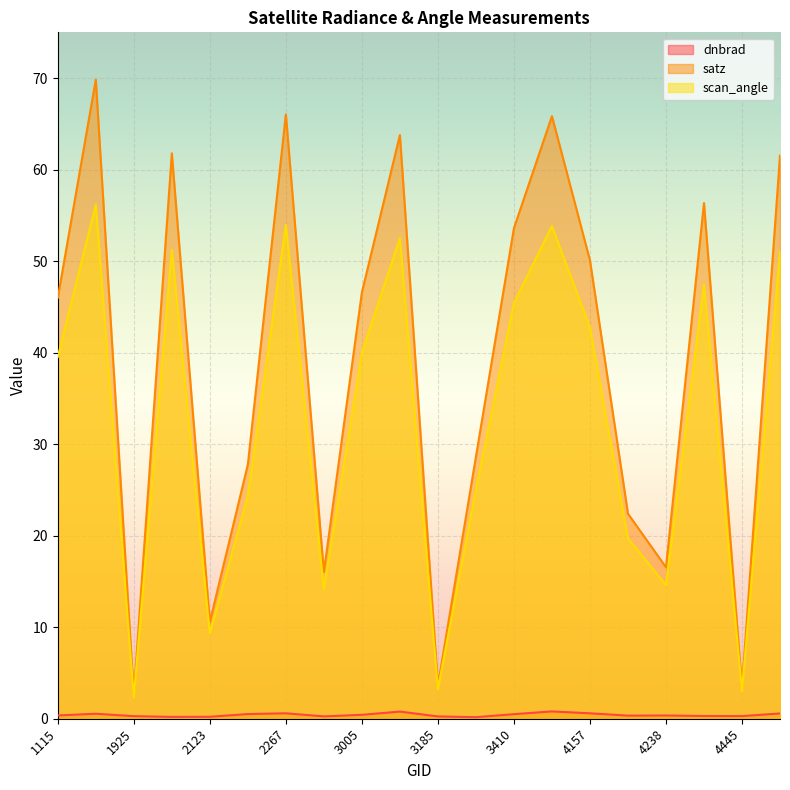

True or false: satz has a value of 65.8 at 4121.

True